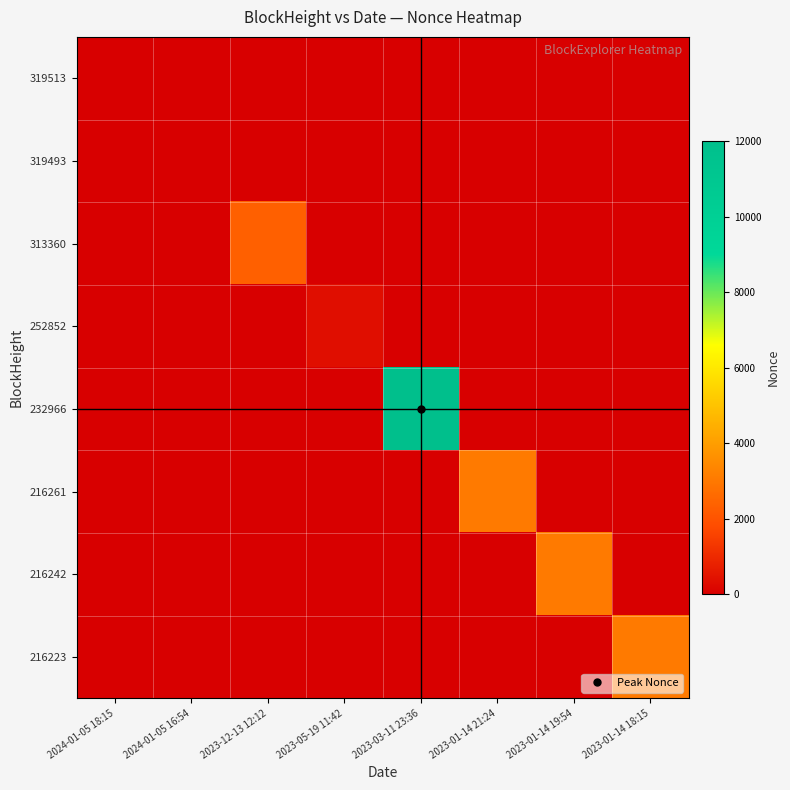

At 2023-05-19 11:42, list the series in order from smallest to largest.

319513, 319493, 313360, 232966, 216261, 216242, 216223, 252852